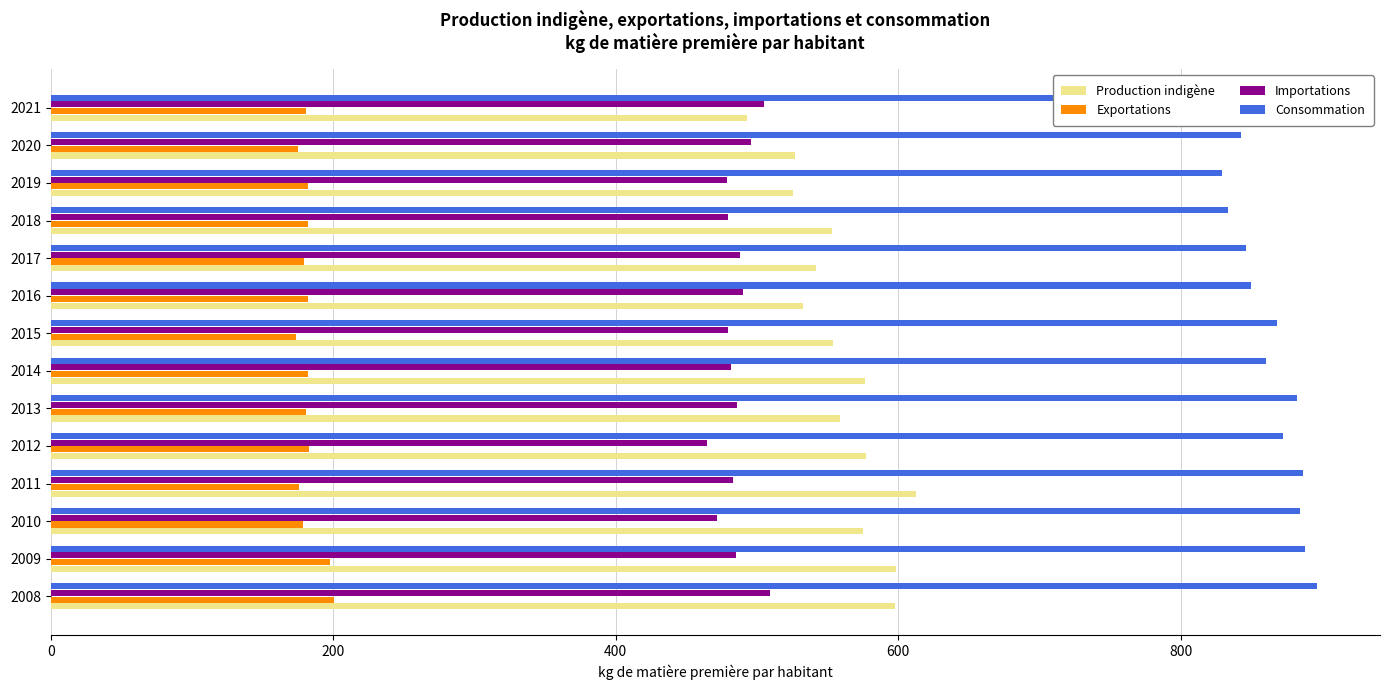

What is the difference between the maximum and minimum values in the Importations series?

44.7